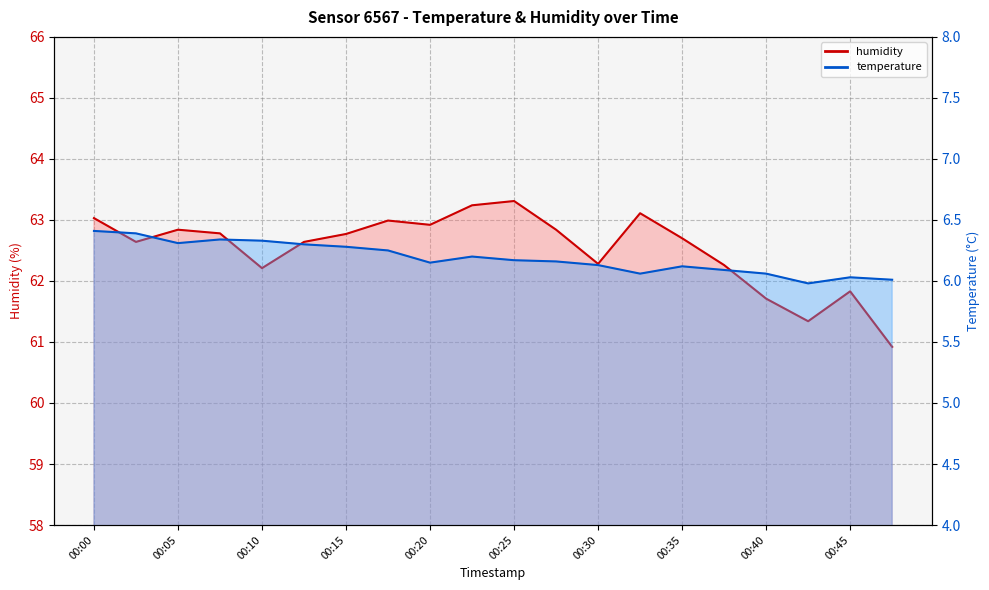

At 00:05, list the series in order from largest to smallest.

humidity, temperature